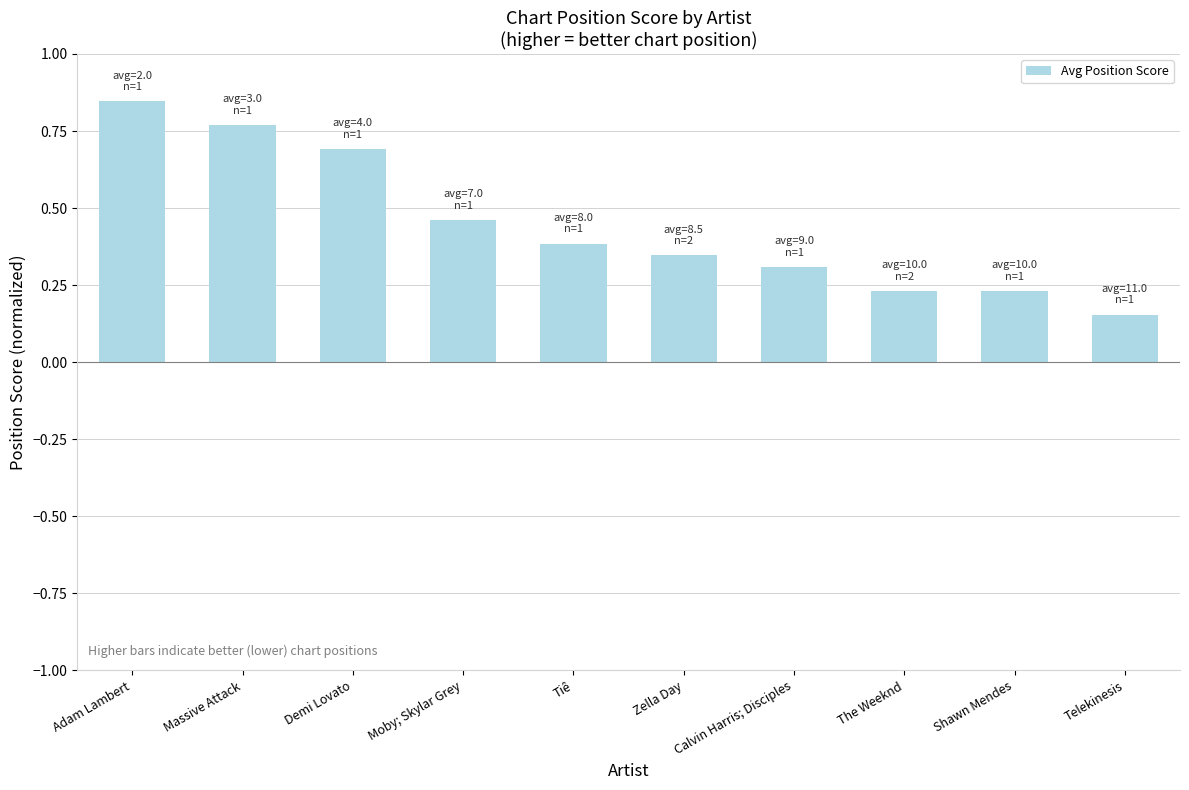

Which category has the lowest value across all series?

Telekinesis